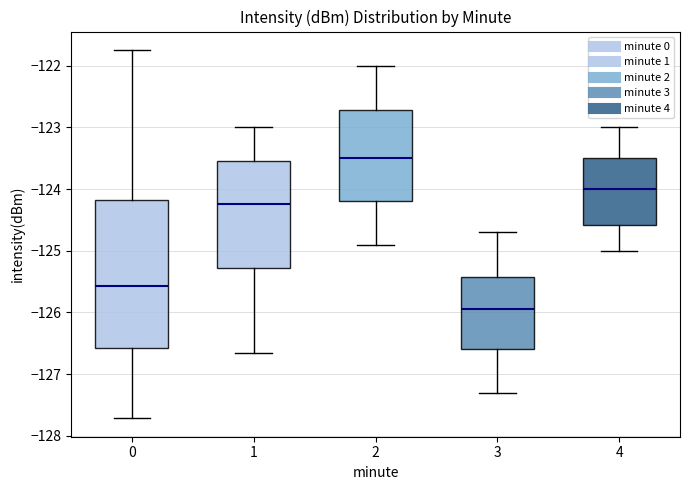

Which box's median line is the lowest?

3